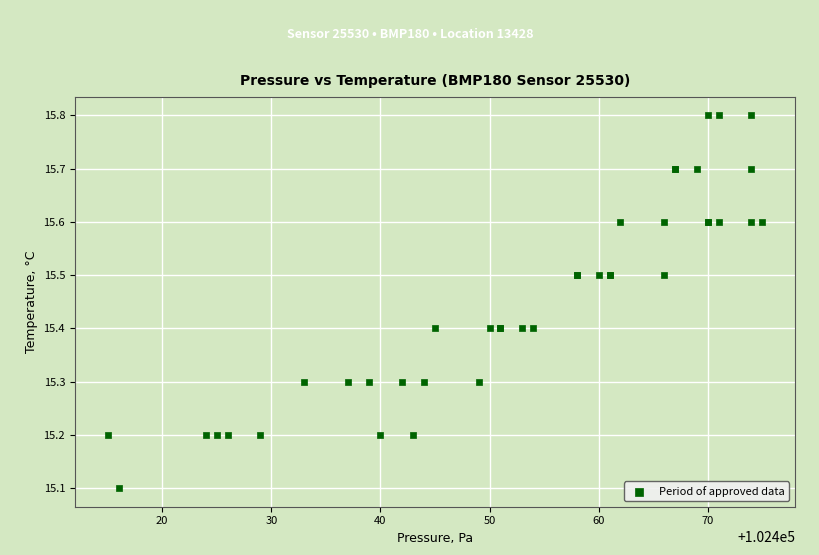

What Y value in the scatter plot is closest to 15?

15.1